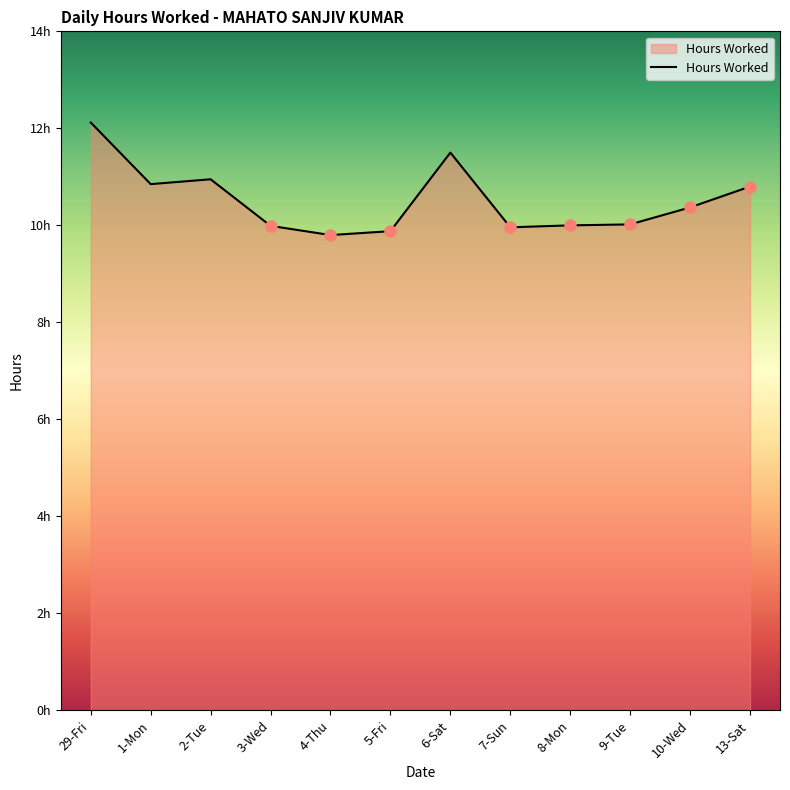

Does the chart display data point markers on the line(s)?

No